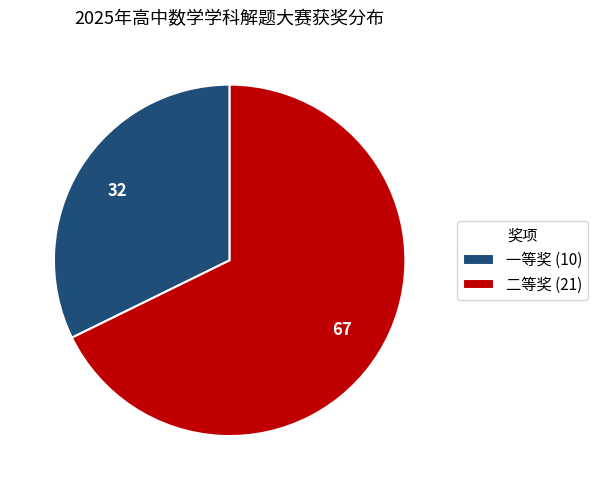

Between 二等奖 (21) and 一等奖 (10), which is larger?

二等奖 (21)